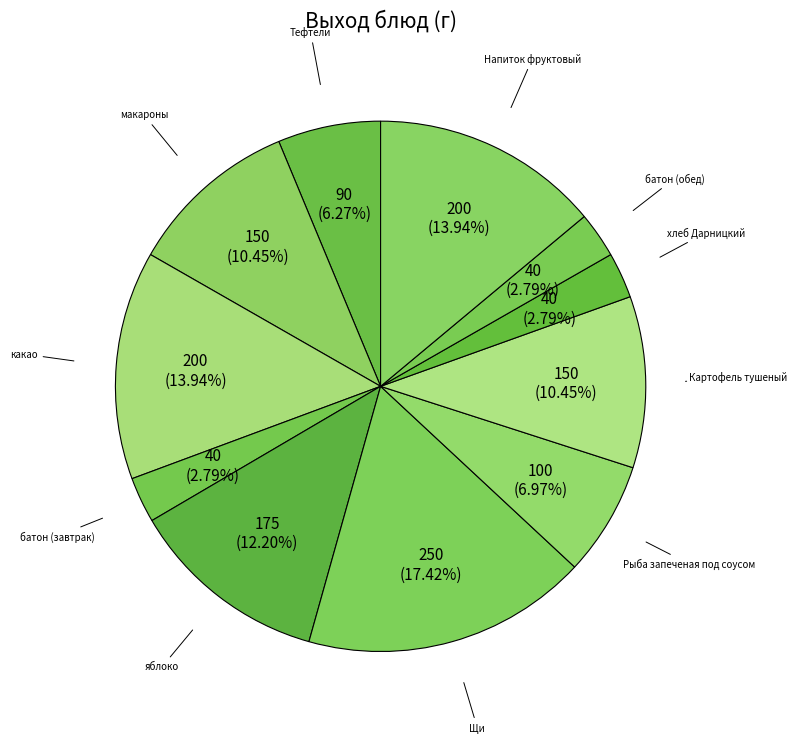

Do батон (обед) and Напиток фруктовый together represent more than half of the pie?

No